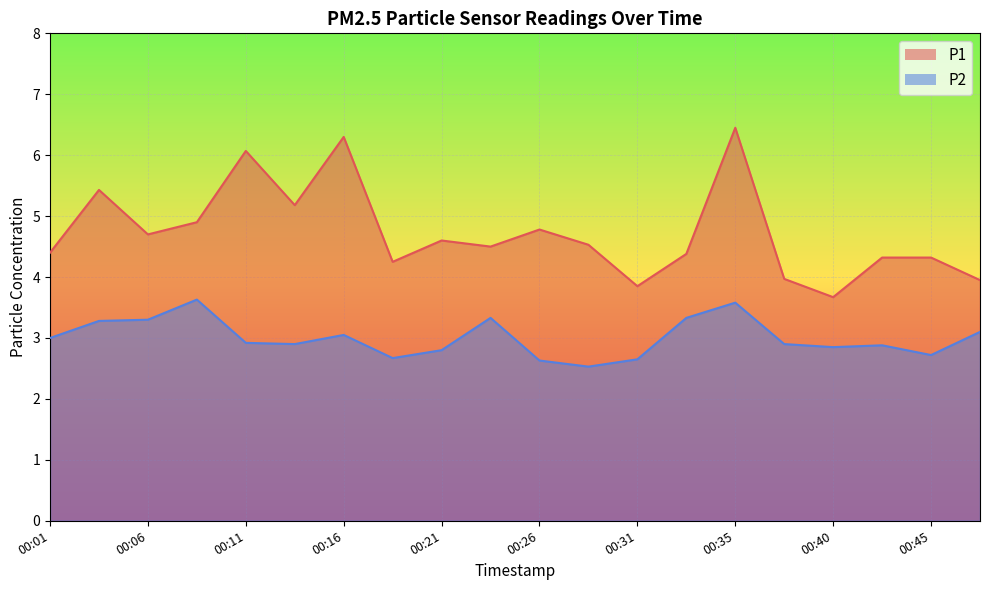

True or false: P2 has more than 1 interior local peaks.

True